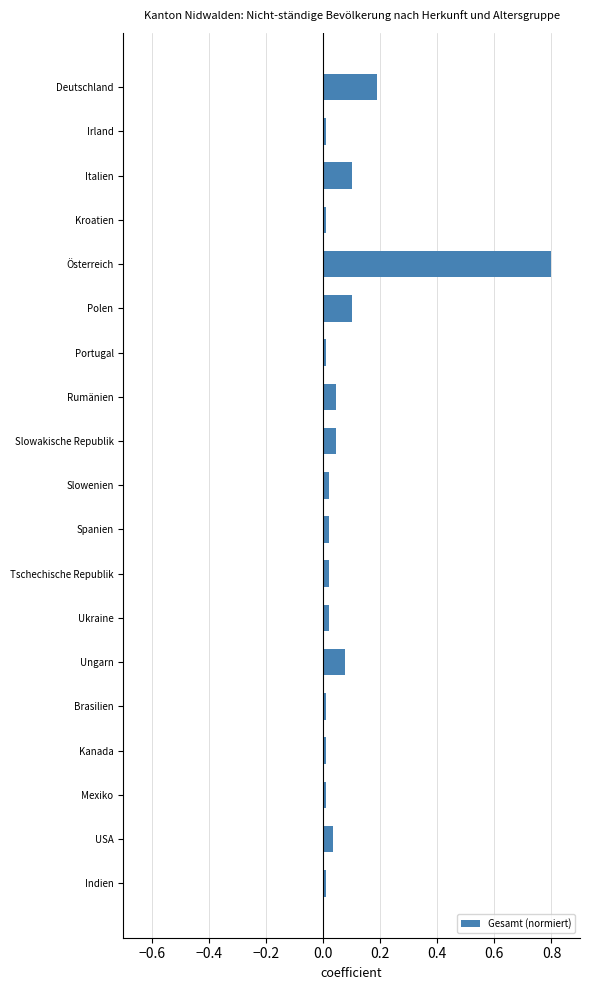

What is the label of the 8th bar from the bottom?

Tschechische Republik